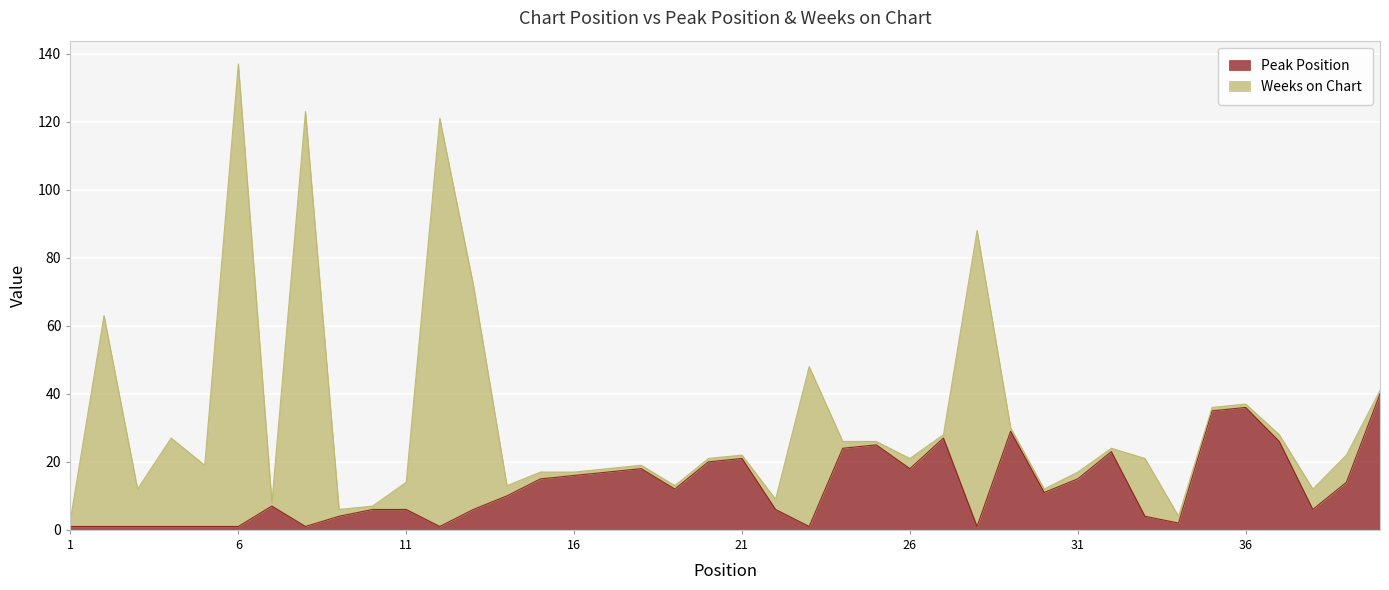

Where does the data first go above 11?

15